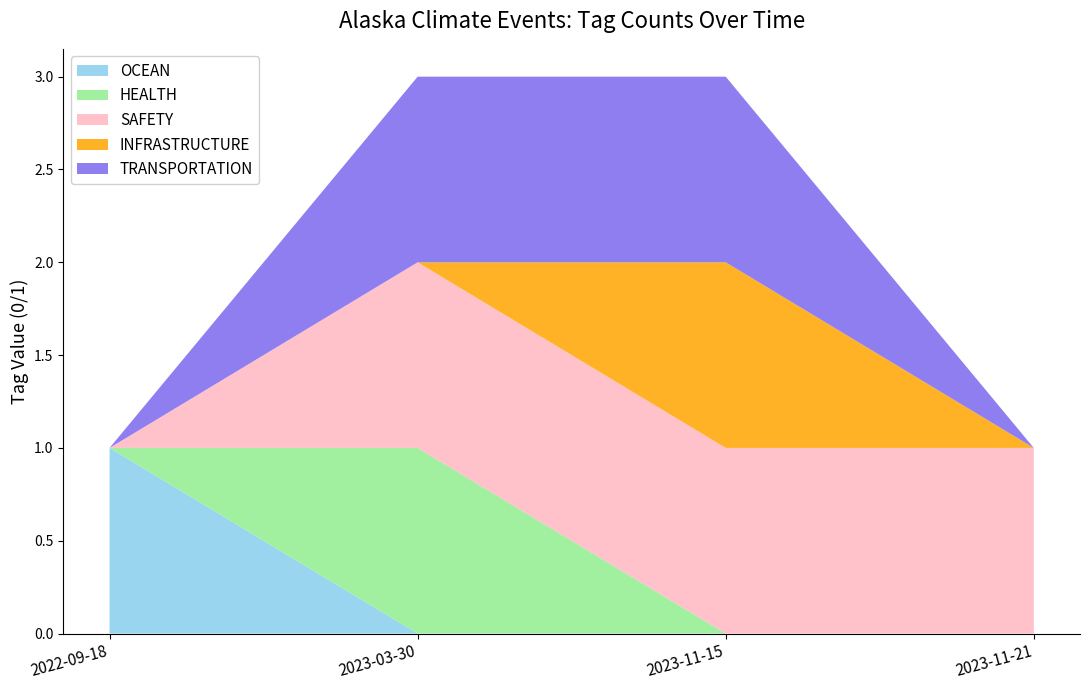

Reading right to left, list all the values displayed in this chart.

OCEAN: 0	0	0	1
HEALTH: 0	0	1	0
SAFETY: 1	1	1	0
INFRASTRUCTURE: 0	1	0	0
TRANSPORTATION: 0	1	1	0